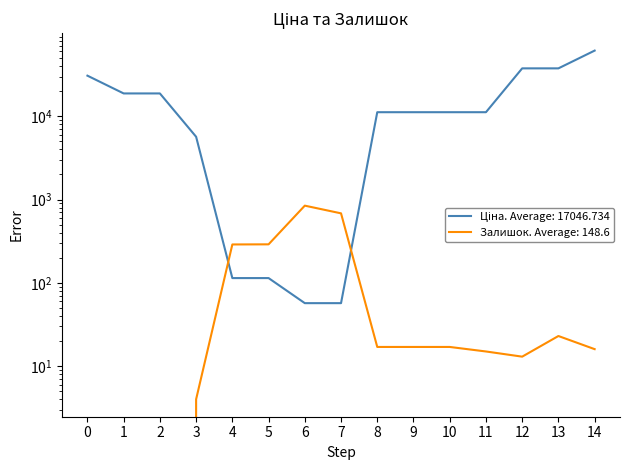

At how many categories does at least one series exceed 4349?

11